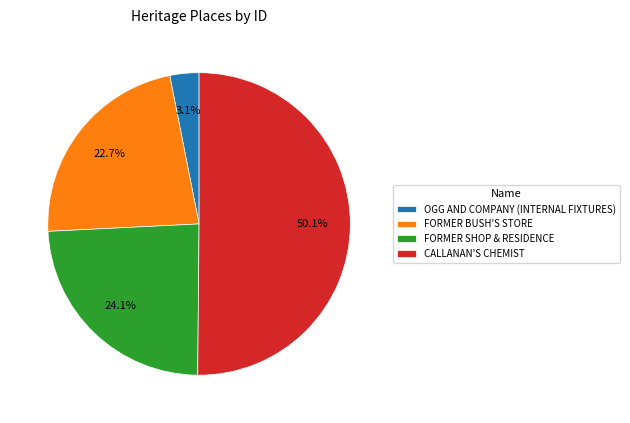

Between OGG AND COMPANY (INTERNAL FIXTURES) and CALLANAN'S CHEMIST, which is larger?

CALLANAN'S CHEMIST